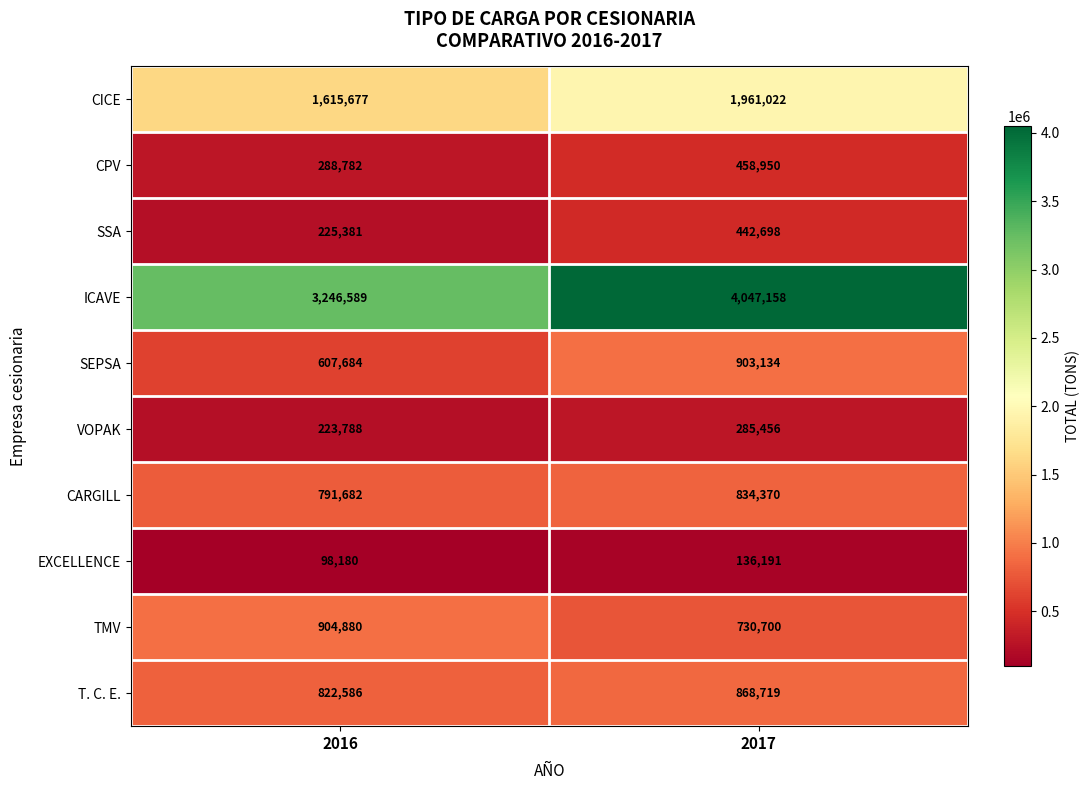

Which series has the largest total across all categories?

ICAVE